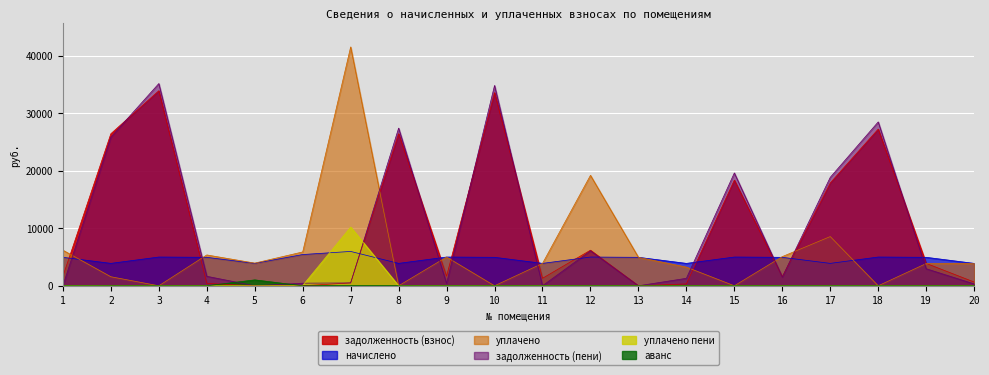

Reading left to right, transcribe all the data shown in this chart.

задолженность (взнос): 1=1648.4	2=26416.0	3=33880.3	4=412.1	5=0.0	6=0.0	7=497.2	8=26416.0	9=1664.0	10=33562.7	11=1300.0	12=6184.0	13=0.0	14=324.4	15=18351.0	16=1551.3	17=17866.0	18=27217.9	19=3890.9	20=648.7
начислено: 1=4945.2	2=3892.2	3=4992.0	4=4945.2	5=3892.2	6=5428.8	7=5967.0	8=3892.2	9=4992.0	10=4945.2	11=3892.2	12=4992.0	13=4945.2	14=3892.2	15=4992.0	16=4945.2	17=3892.2	18=4992.0	19=4945.2	20=3892.2
уплачено: 1=6180.6	2=1569.1	3=0.0	4=5357.3	5=3939.6	6=5881.2	7=41492.4	8=0.0	9=4992.0	10=0.0	11=3888.3	12=19186.8	13=4945.2	14=3243.5	15=0.0	16=5069.0	17=8550.0	18=0.0	19=3862.0	20=3891.2
задолженность (пени): 1=0.0	2=25819.9	3=35128.3	4=1648.4	5=0.0	6=452.4	7=497.1	8=27389.0	9=416.0	10=34799.0	11=3.9	12=6080.7	13=0.0	14=1297.4	15=19599.0	16=1524.6	17=18839.0	18=28465.9	19=2962.2	20=324.8
уплачено пени: 1=62.5	2=0.0	3=0.0	4=70.5	5=0.5	6=52.5	7=10201.8	8=0.0	9=57.5	10=0.0	11=20.5	12=0.0	13=0.0	14=8.3	15=0.0	16=0.0	17=0.0	18=0.0	19=0.0	20=0.7
аванс: 1=0.0	2=0.0	3=0.0	4=0.0	5=1026.4	6=1.1	7=0.0	8=0.0	9=0.0	10=0.0	11=0.0	12=0.0	13=0.0	14=0.0	15=0.0	16=0.0	17=0.0	18=0.0	19=0.0	20=0.0